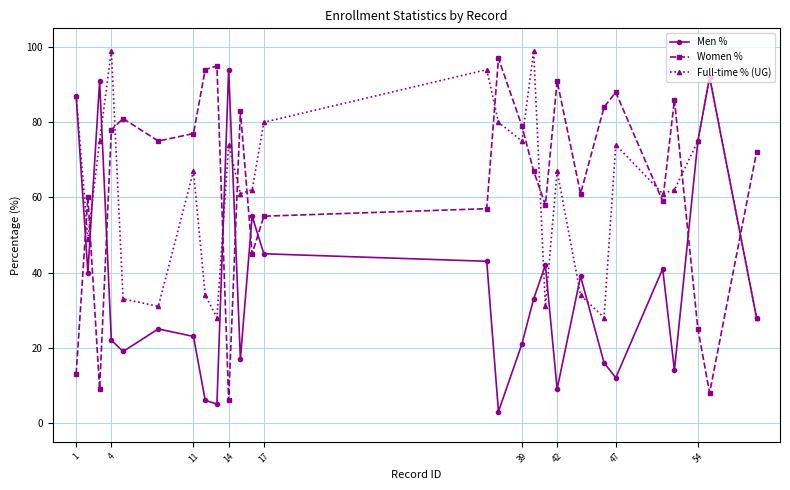

What is the maximum value shown in the chart?

99